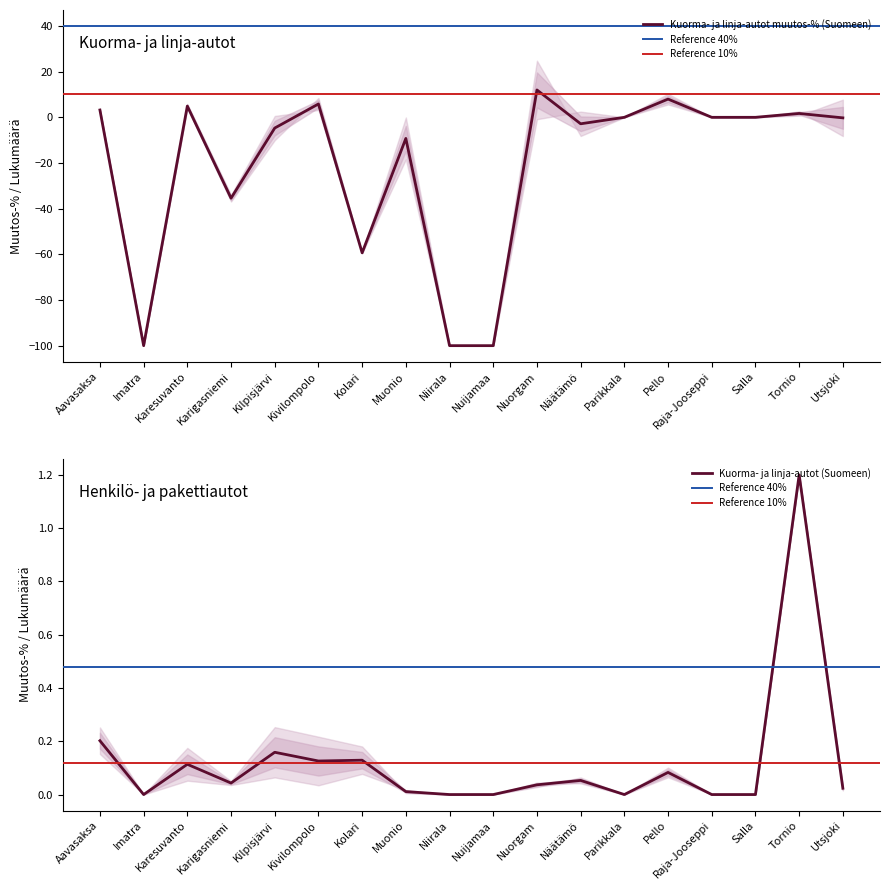

Reading left to right, transcribe all the data shown in this chart.

Kuorma- ja linja-autot muutos-% (Suomeen): 3.2	-100.0	4.9	-35.4	-4.7	5.8	-59.3	-9.2	-100.0	-100.0	12.0	-2.8	0.0	8.0	0.0	0.0	1.7	-0.2
Kuorma- ja linja-autot (Suomeen): 0.2	0.0	0.1	0.0	0.2	0.1	0.1	0.0	0.0	0.0	0.0	0.1	0.0	0.1	0.0	0.0	1.2	0.0